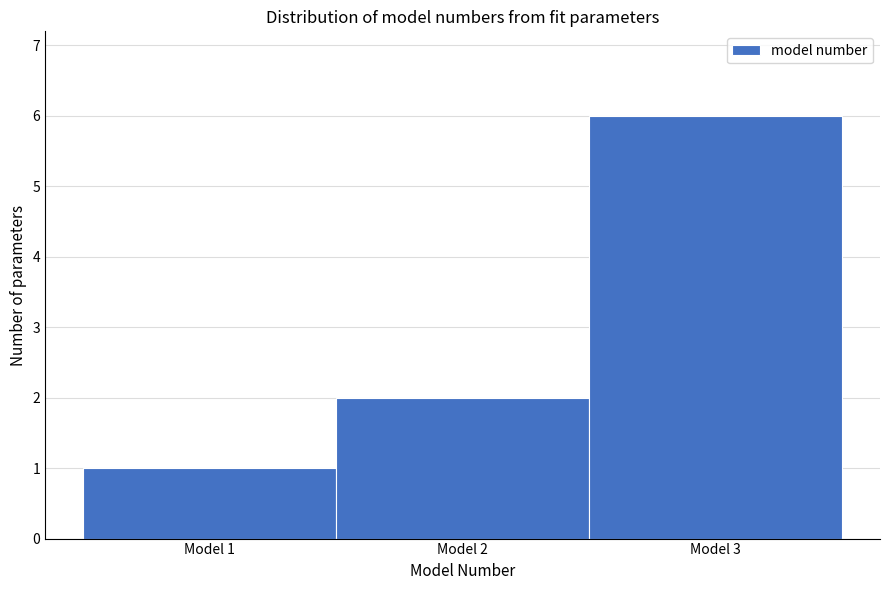

Reading left to right, list every bar in this chart as the range it spans on the x-axis followed by its height. The values are not printed on the chart, so give them approximately, as read against the axis.

0.5 to 1.5: 1
1.5 to 2.5: 2
2.5 to 3.5: 6